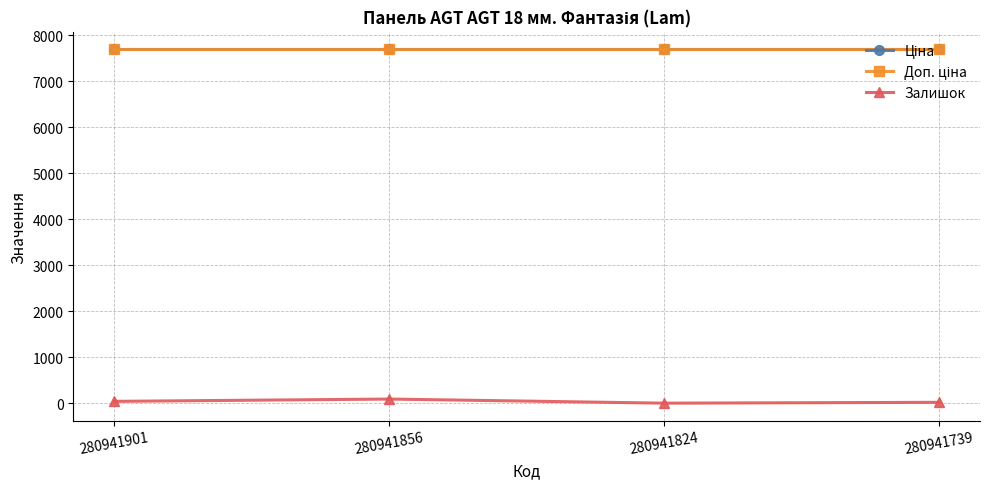

What is the difference between the highest and lowest values at 280941739?

7670.0